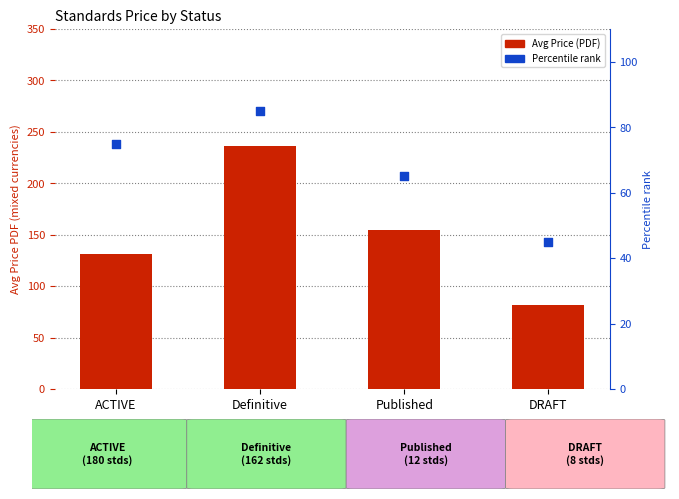

What is the total value across all series at ACTIVE?

206.2